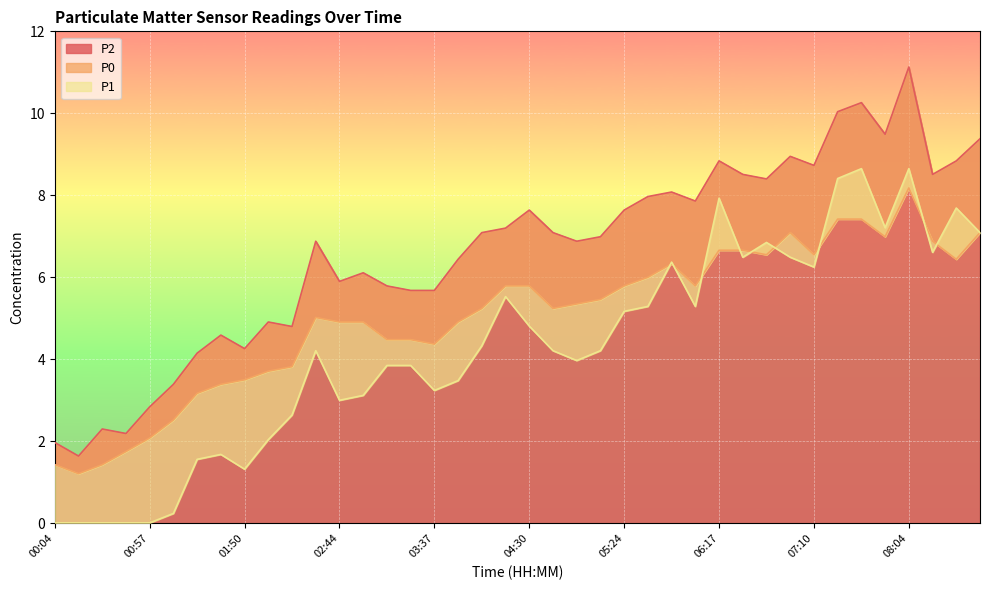

Is it true that P1 equals 4.2 at 02:30?

True